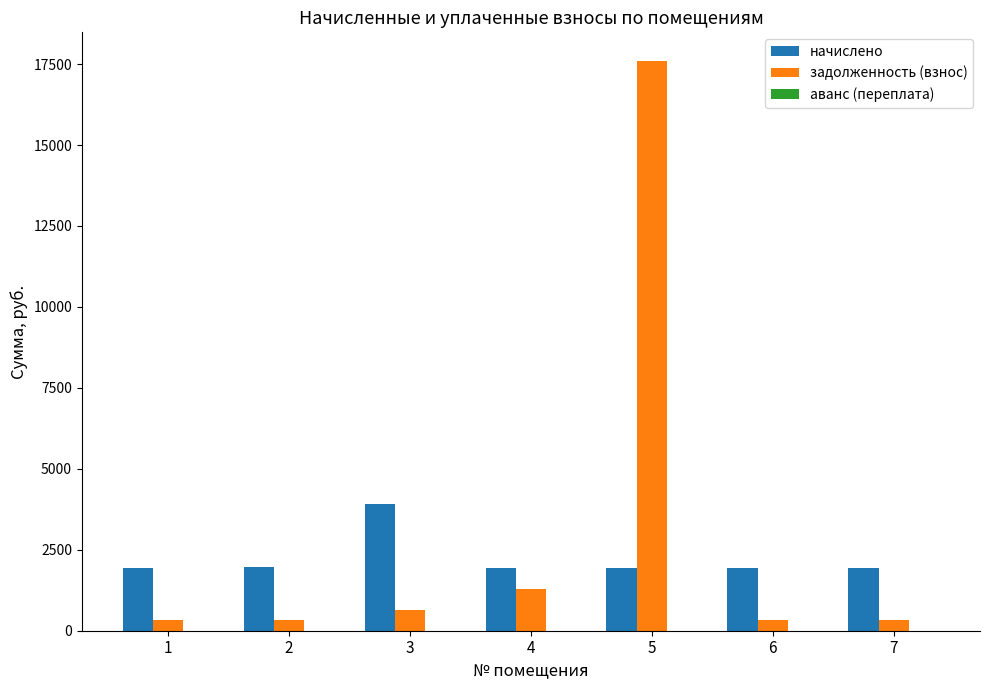

What is the difference between the highest and lowest values at 6?

1626.2